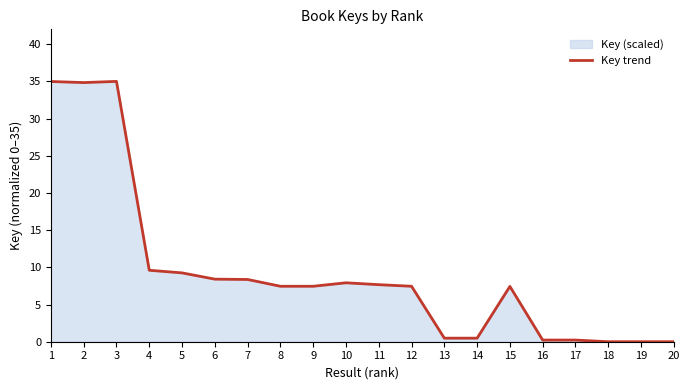

Where is the first local maximum?

3